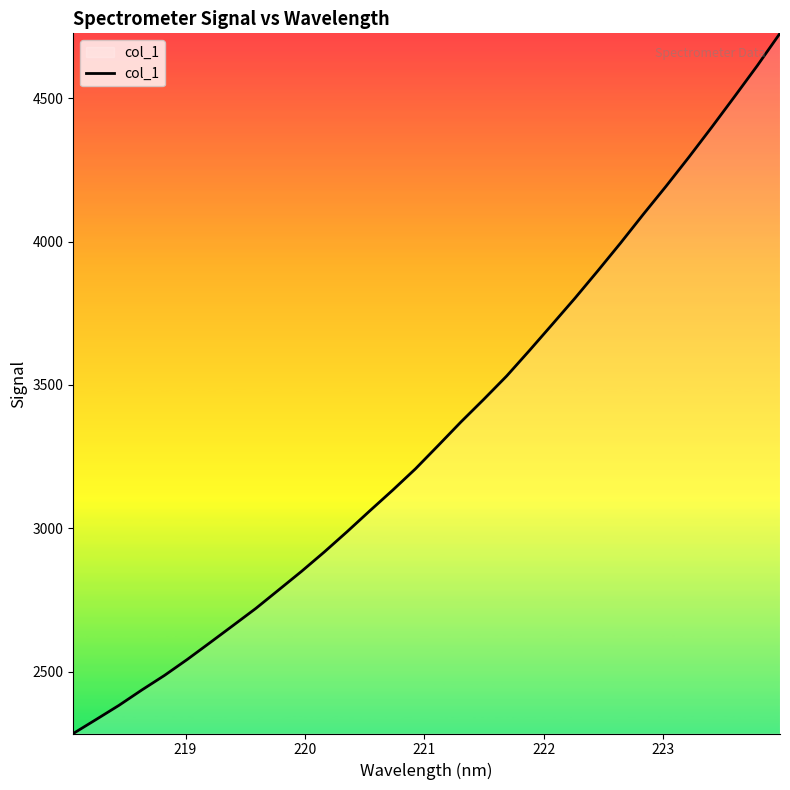

Count the number of categories in the chart.

32